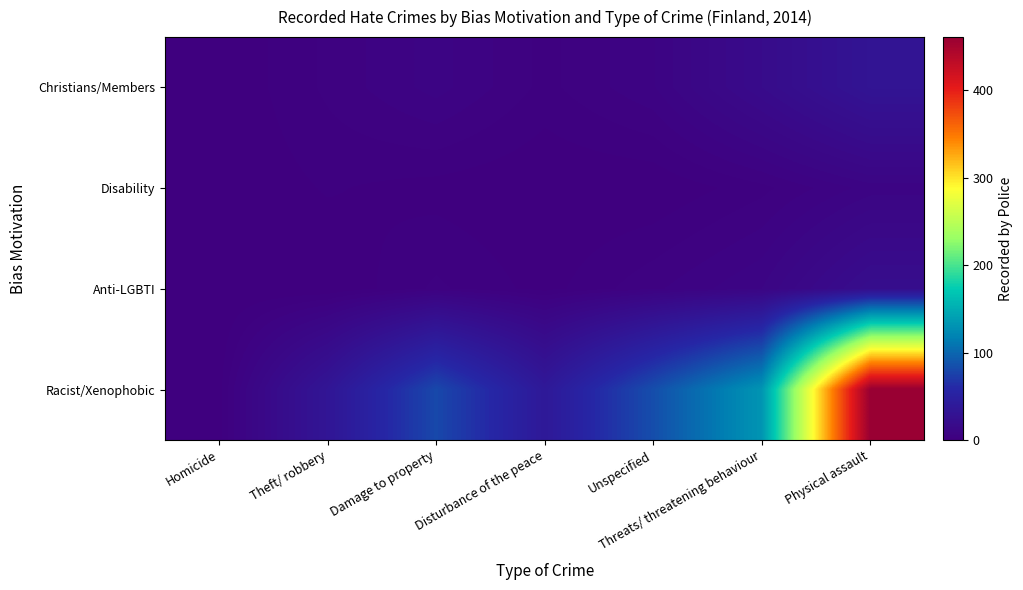

List the series in order of their peak value, lowest first.

Disability, Anti-LGBTI, Christians/Members, Racist/Xenophobic